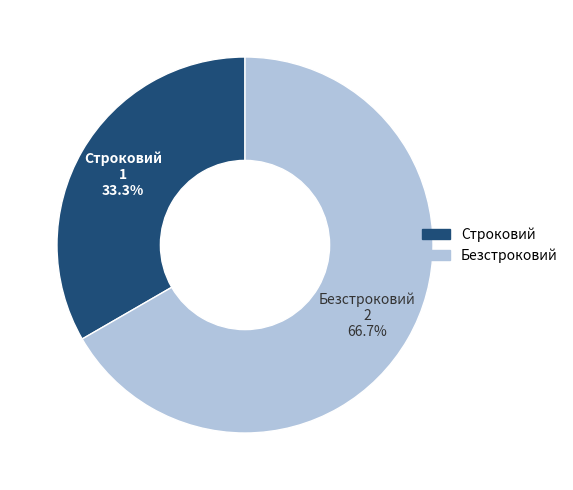

Which category accounts for the majority?

Безстроковий